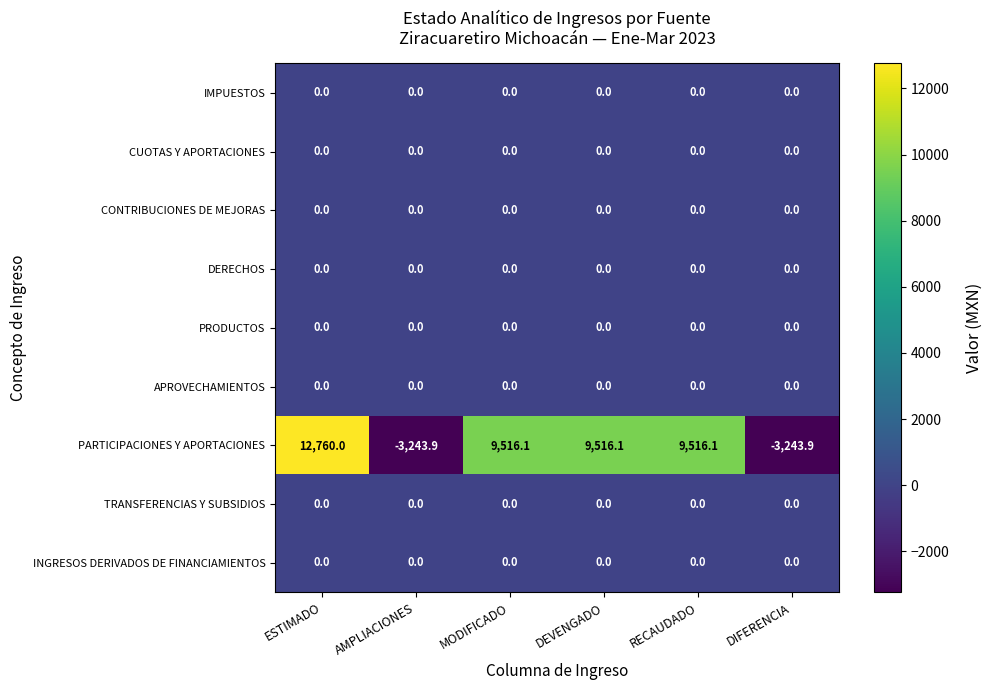

At which category is the sum across all series the highest?

ESTIMADO